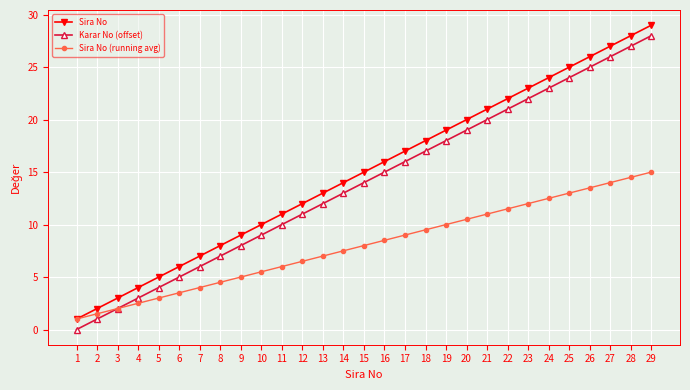

What is the value of the Karar No (offset) point at the 29th from the left?

28.0